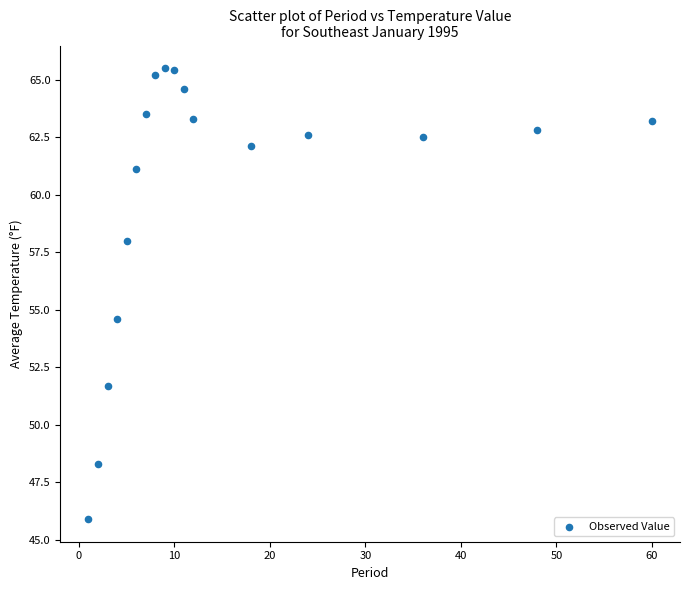

What Y value in the scatter plot is closest to 55?

54.6